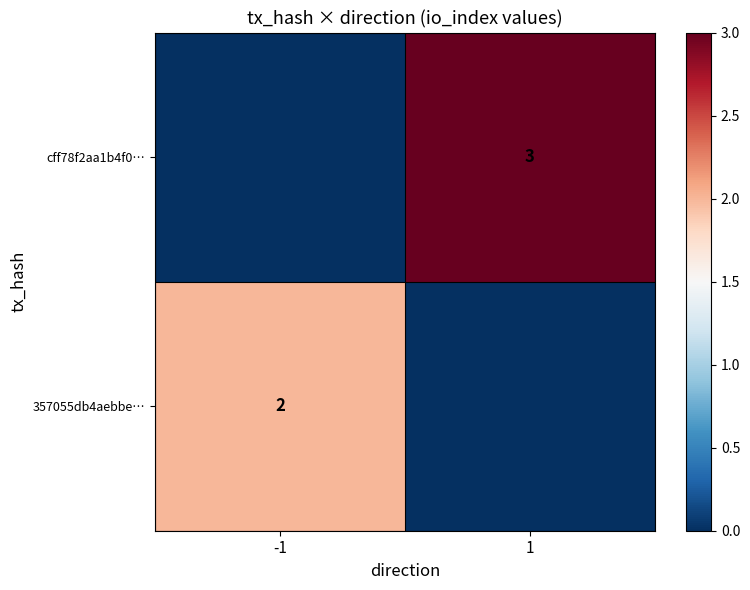

The 357055db4aebbe… series shows 1 at -1. True or false?

False